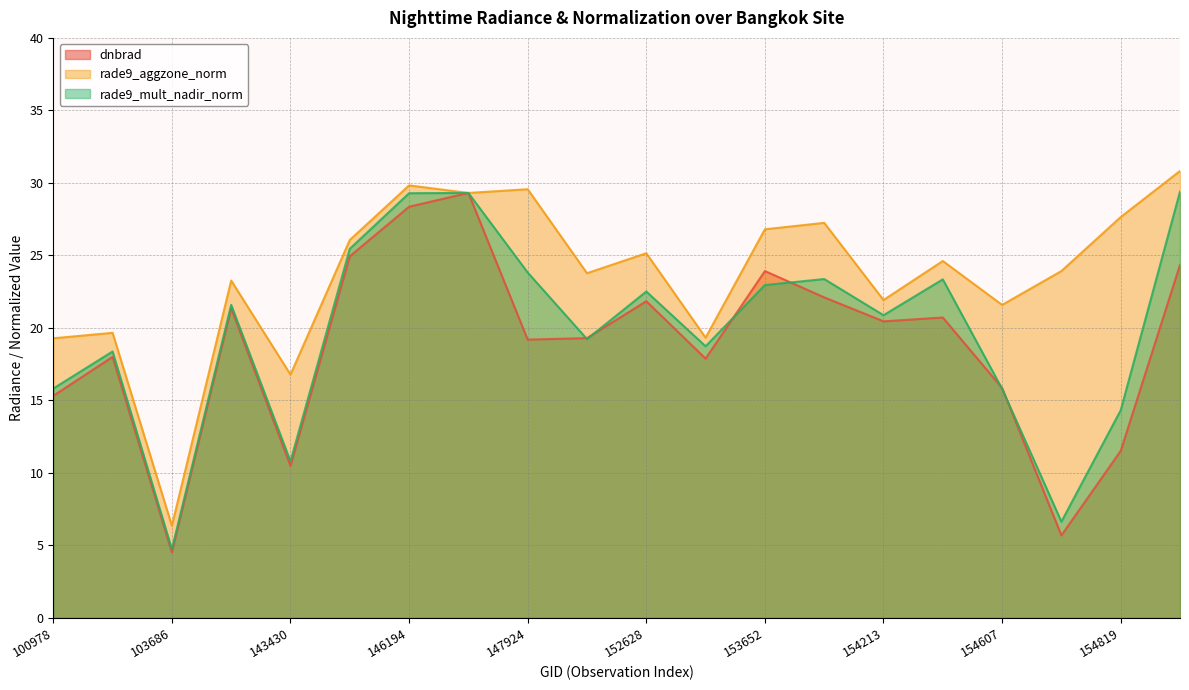

True or false: rade9_aggzone_norm and rade9_mult_nadir_norm intersect in this chart.

False